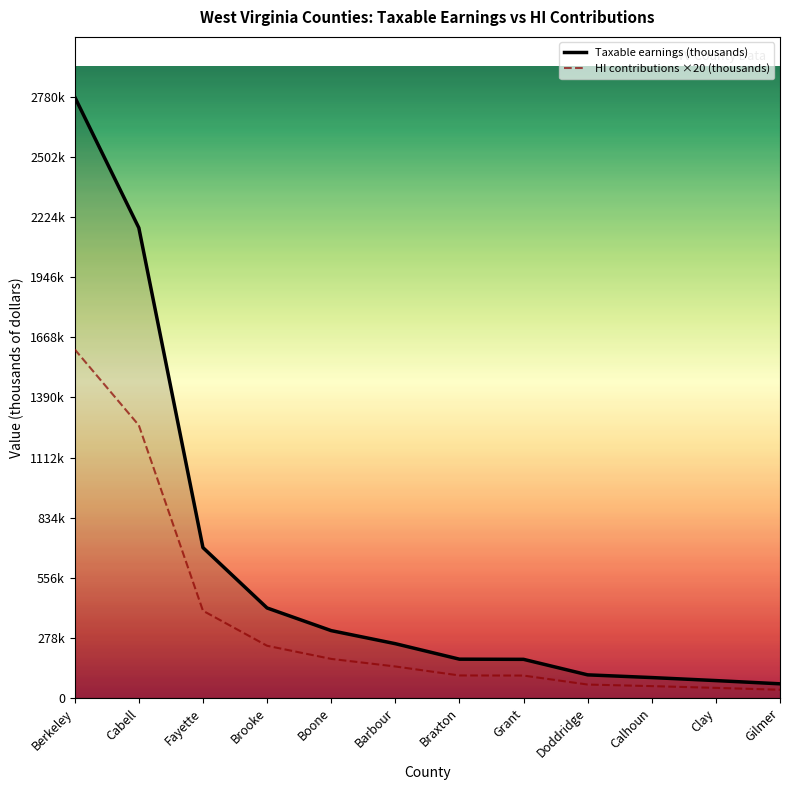

True or false: HI contributions ×20 (thousands) and Taxable earnings (thousands) cross at least once.

False